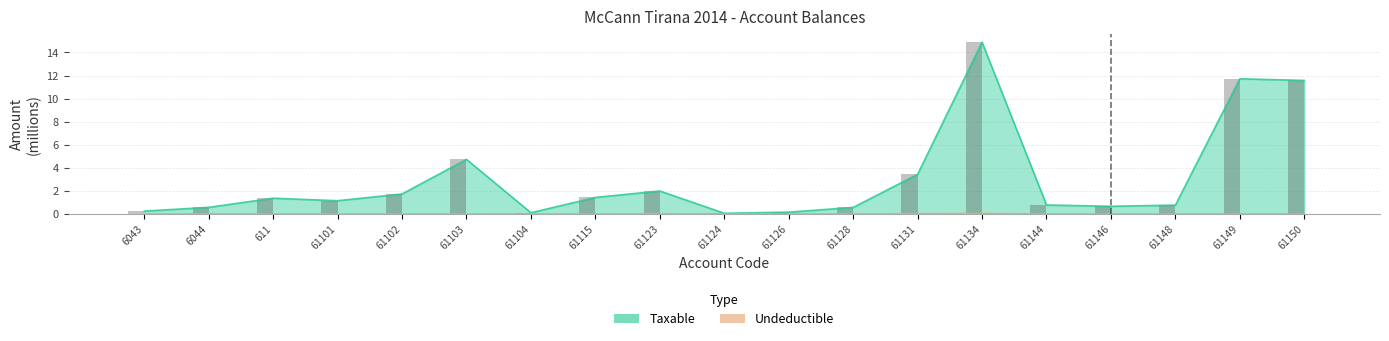

Reading right to left, transcribe all the data shown in this chart.

Taxable: 11.6	11.7	0.8	0.7	0.8	14.9	3.4	0.6	0.2	0.1	2.0	1.4	0.1	4.7	1.7	1.1	1.4	0.6	0.3
Undeductible: 0.0	0.0	0.0	0.0	0.0	0.0	0.0	0.0	0.0	0.0	0.0	0.0	0.0	0.0	0.0	0.0	0.0	0.0	0.0